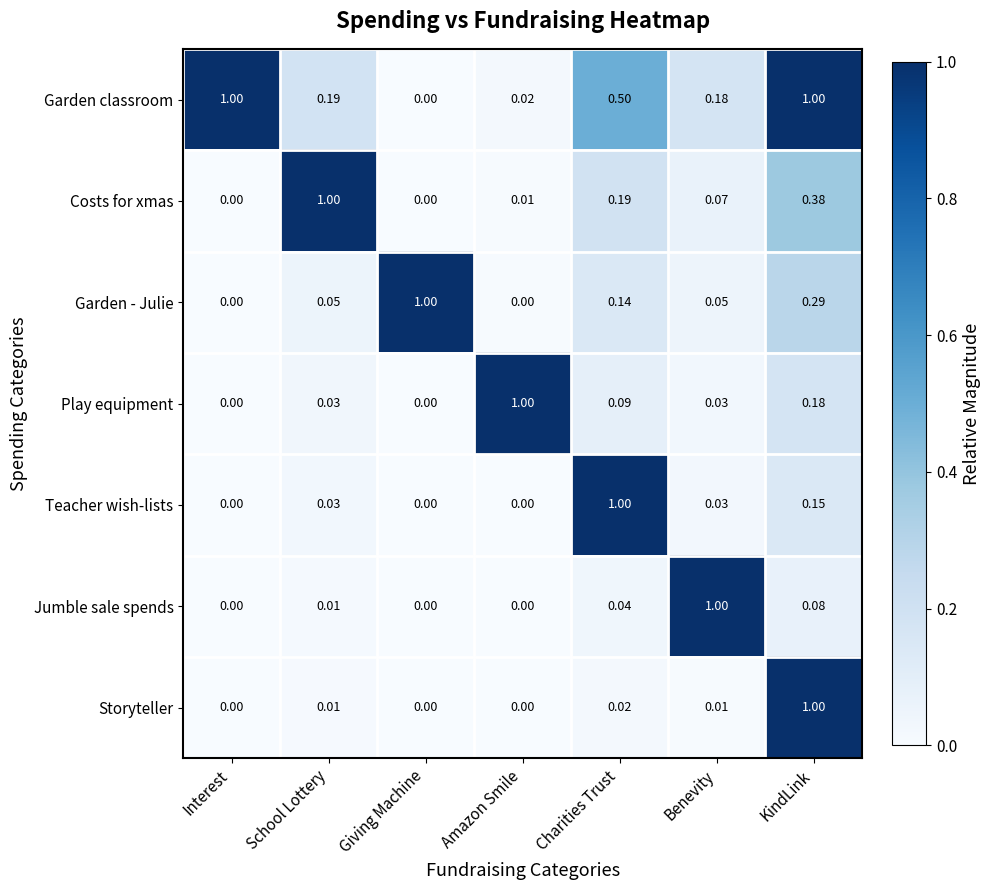

Between School Lottery and Charities Trust, which series saw the biggest shift?

Teacher wish-lists